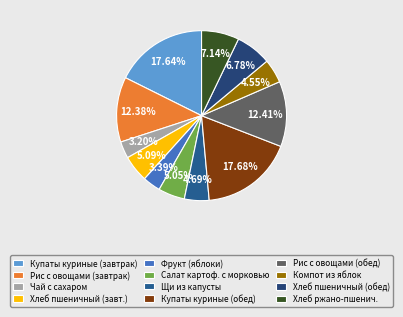

How many slices are in this pie chart?

12